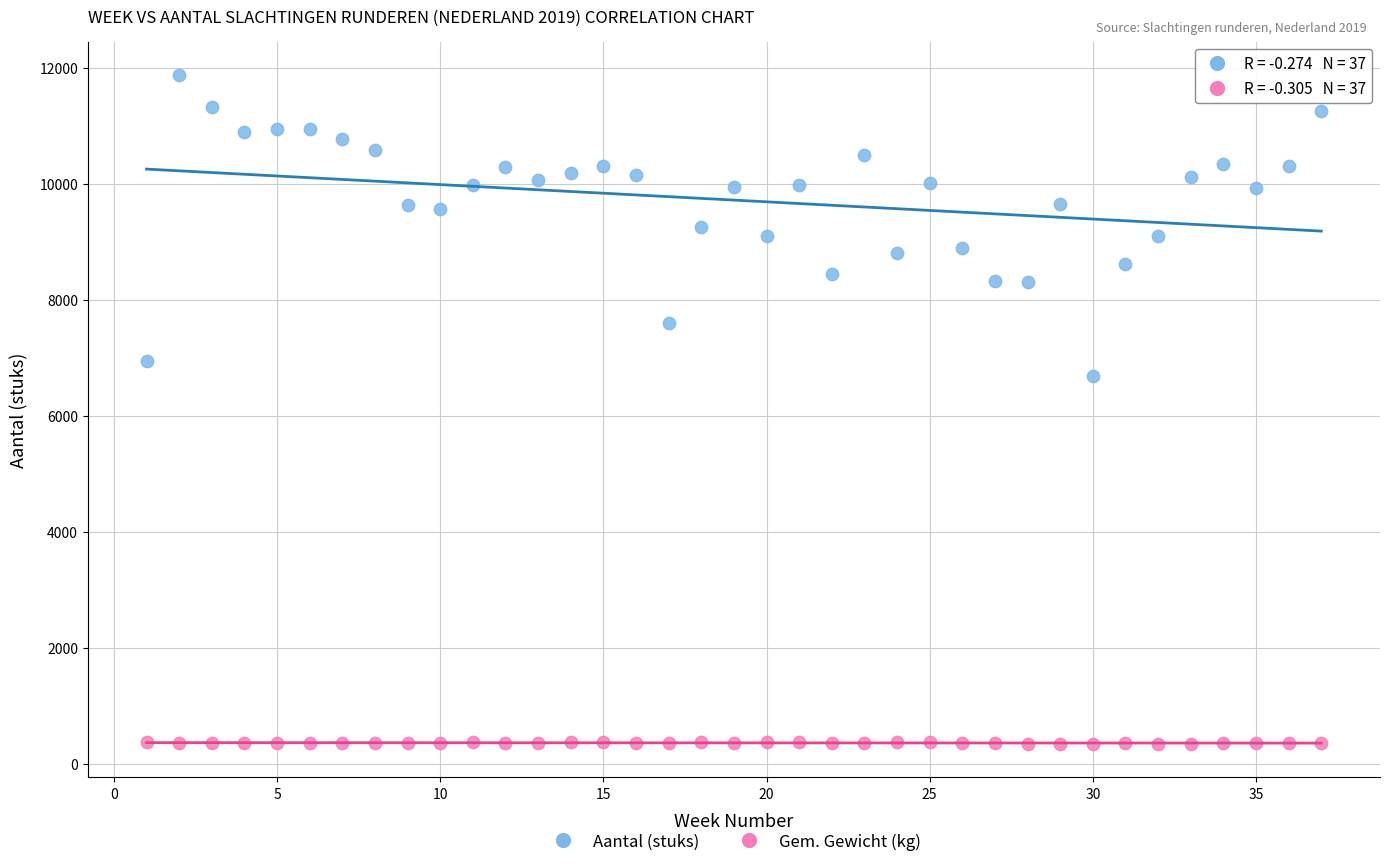

Across all data points, what is the range of X values (max minus min)?

36.0